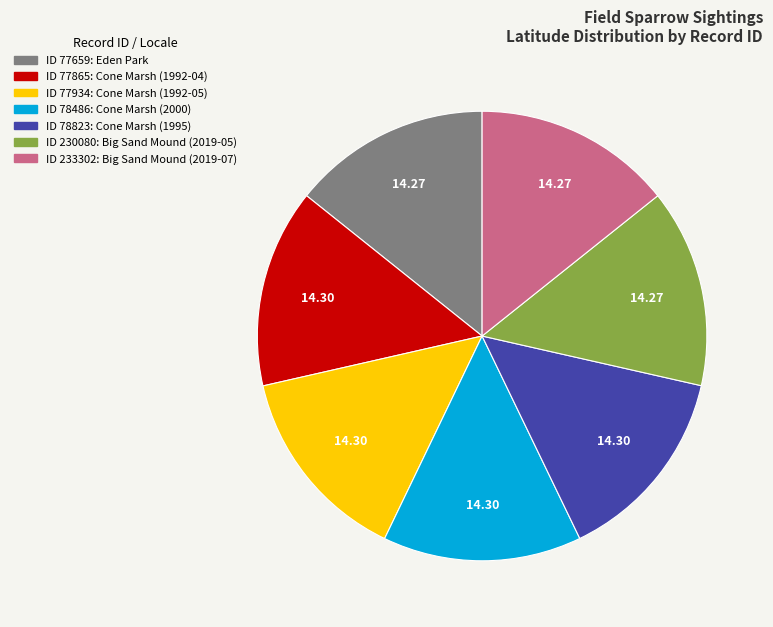

Does any single category account for the majority?

No